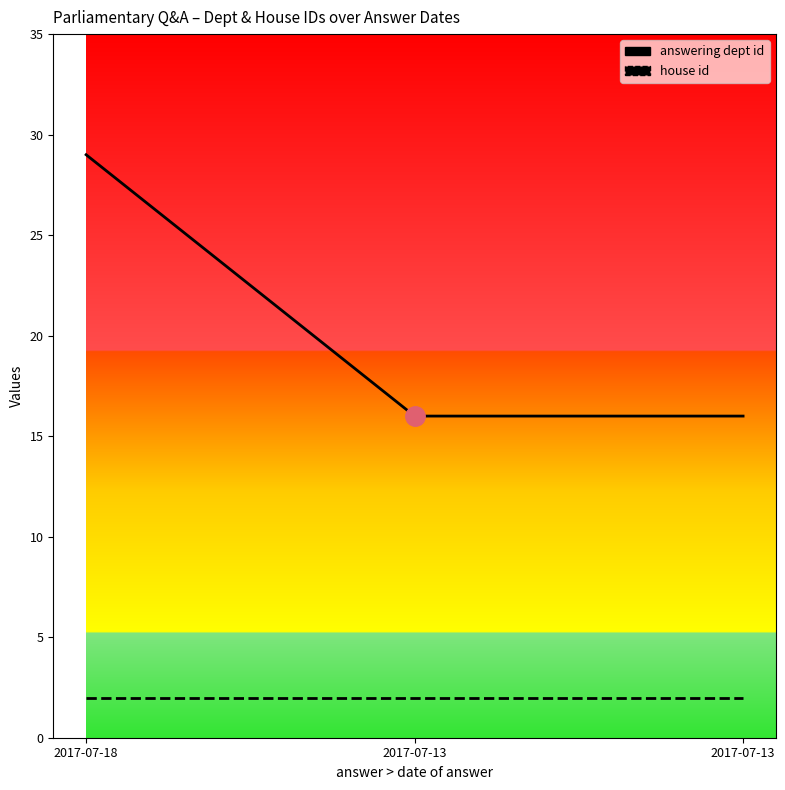

Between 2017-07-13 and 2017-07-13, which is larger?

2017-07-13